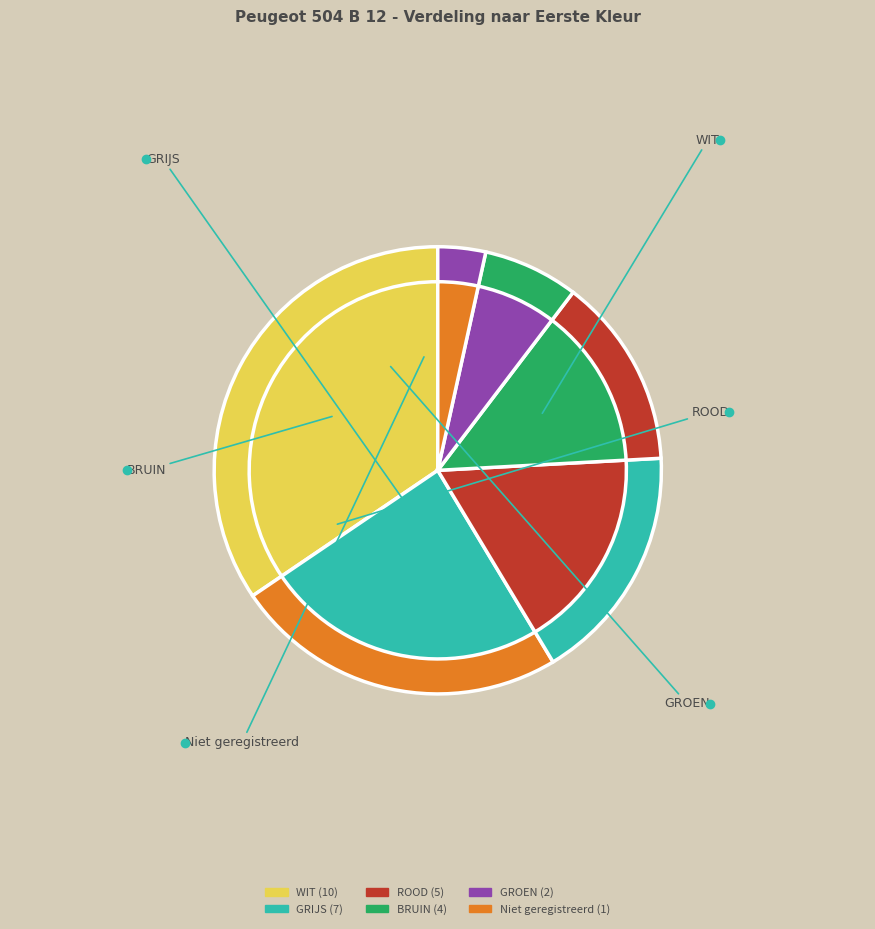

Is the sum of GROEN and WIT greater than half?

No